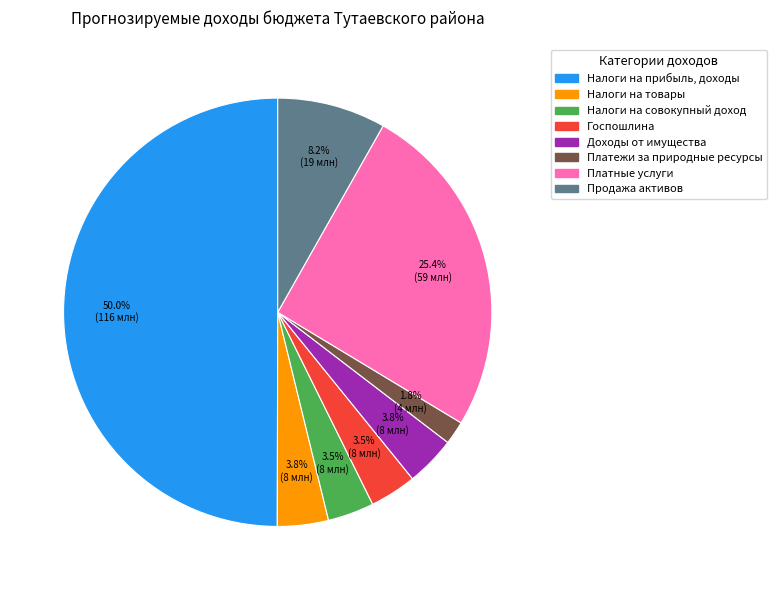

To the nearest percent, what is the difference between the largest and smallest slice percentages?

48%